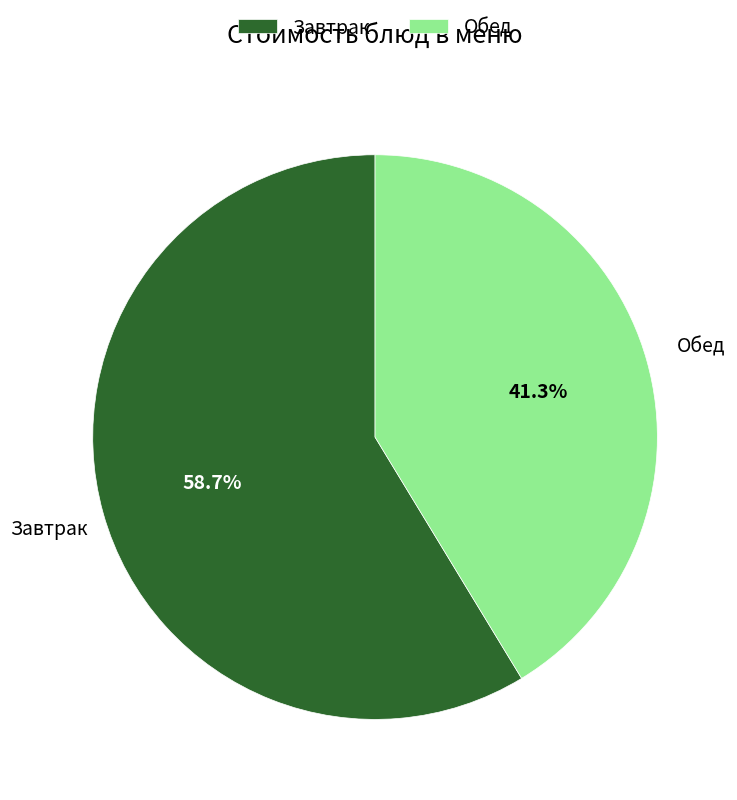

What is the ratio of the value at Завтрак to the value at Обед?

1.4